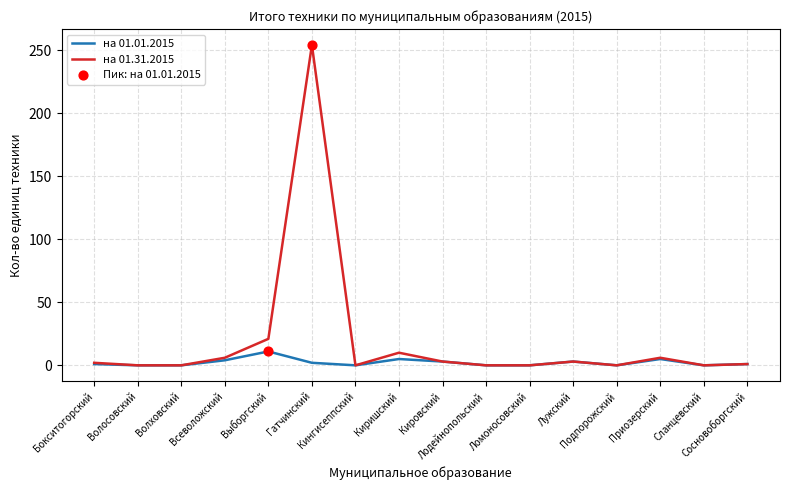

At how many categories does at least one series exceed 134?

1